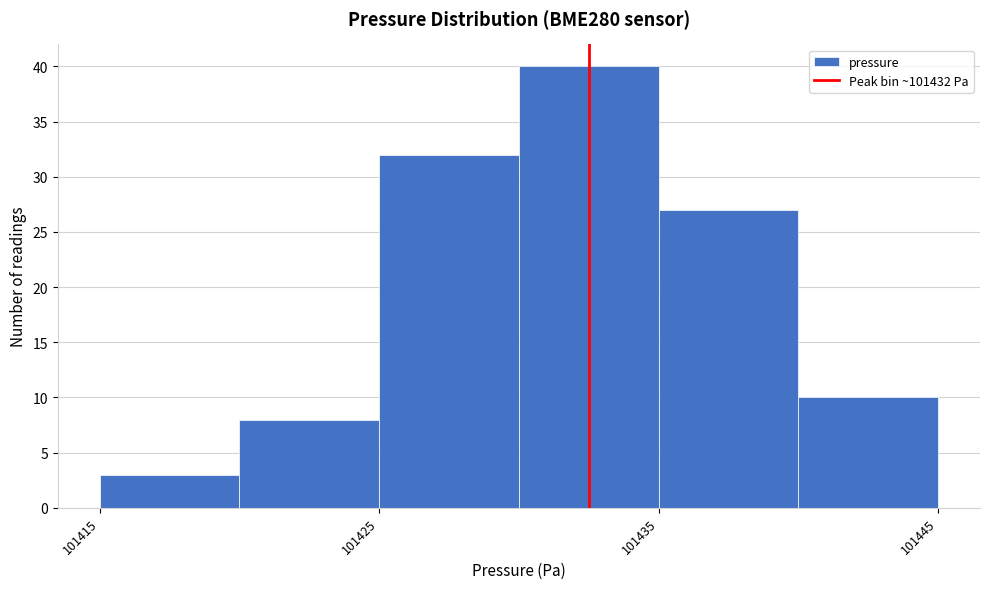

Reading left to right, list every bar in this chart as the range it spans on the x-axis followed by its height. The values are not printed on the chart, so give them approximately, as read against the axis.

101415 to 101420: 3
101420 to 101425: 8
101425 to 101430: 32
101430 to 101435: 40
101435 to 101440: 27
101440 to 101445: 10